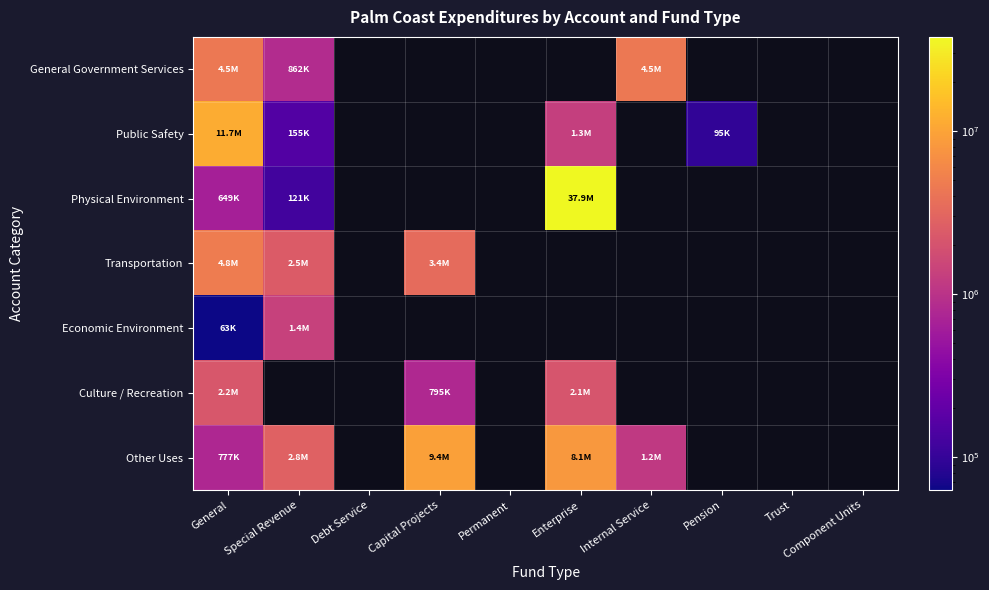

Reading left to right, extract all data points from this chart.

General Government Services: General=4465019	Special Revenue=862050	Debt Service=0	Capital Projects=0	Permanent=0	Enterprise=0	Internal Service=4480881	Pension=0	Trust=0	Component Units=0
Public Safety: General=11683095	Special Revenue=154905	Debt Service=0	Capital Projects=0	Permanent=0	Enterprise=1305956	Internal Service=0	Pension=95020	Trust=0	Component Units=0
Physical Environment: General=648837	Special Revenue=120557	Debt Service=0	Capital Projects=0	Permanent=0	Enterprise=37878767	Internal Service=0	Pension=0	Trust=0	Component Units=0
Transportation: General=4842933	Special Revenue=2475301	Debt Service=0	Capital Projects=3418536	Permanent=0	Enterprise=0	Internal Service=0	Pension=0	Trust=0	Component Units=0
Economic Environment: General=62877	Special Revenue=1376367	Debt Service=0	Capital Projects=0	Permanent=0	Enterprise=0	Internal Service=0	Pension=0	Trust=0	Component Units=0
Culture / Recreation: General=2206886	Special Revenue=0	Debt Service=0	Capital Projects=795072	Permanent=0	Enterprise=2088294	Internal Service=0	Pension=0	Trust=0	Component Units=0
Other Uses: General=776574	Special Revenue=2778000	Debt Service=0	Capital Projects=9425998	Permanent=0	Enterprise=8135992	Internal Service=1153691	Pension=0	Trust=0	Component Units=0